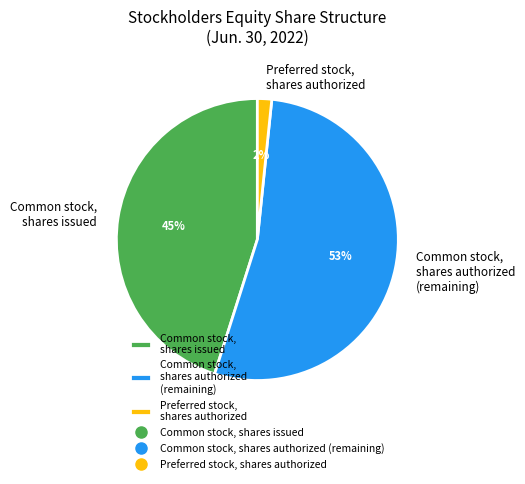

Do Preferred stock, shares authorized and Common stock, shares authorized (remaining) together represent more than half of the pie?

Yes